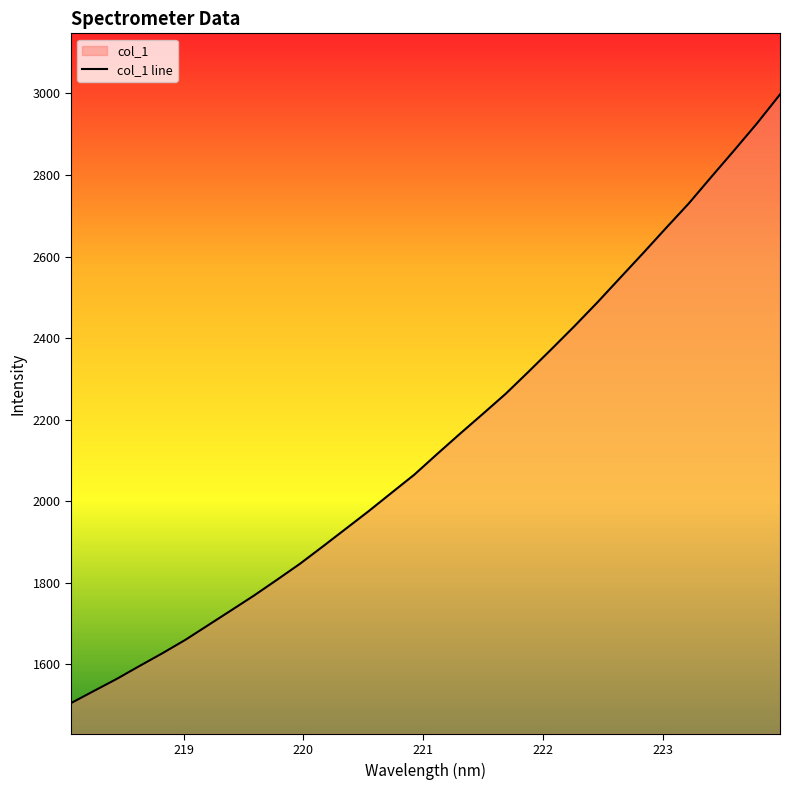

Reading left to right, list all the values displayed in this chart.

218.0596=1504.6	218.2508=1534.4	218.442=1564.0	218.6332=1595.9	218.8244=1627.1	219.0156=1660.0	219.2067=1696.1	219.3979=1732.3	219.589=1768.7	219.7801=1807.1	219.9712=1846.3	220.1623=1888.8	220.3533=1932.0	220.5444=1975.2	220.7354=2020.2	220.9264=2064.9	221.1174=2115.6	221.3083=2165.4	221.4993=2214.1	221.6902=2263.5	221.8812=2317.7	222.0721=2372.9	222.263=2429.0	222.4538=2487.0	222.6447=2547.5	222.8355=2607.7	223.0264=2669.2	223.2172=2729.7	223.408=2795.6	223.5987=2860.7	223.7895=2927.0	223.9802=2997.5